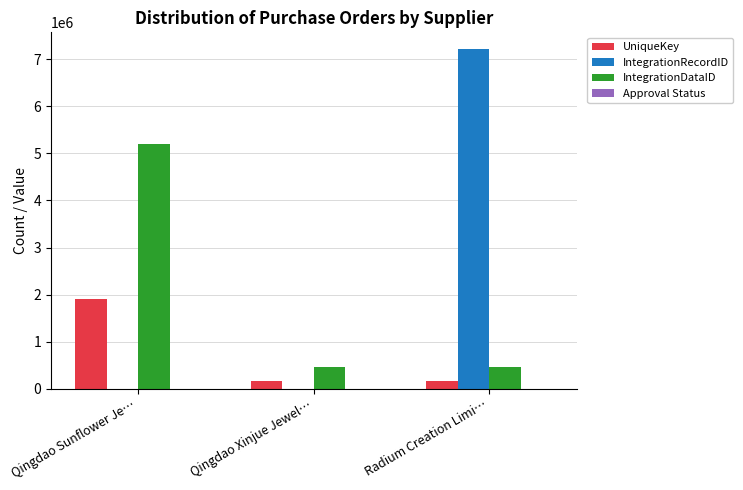

Which series has the largest range (max minus min)?

IntegrationRecordID